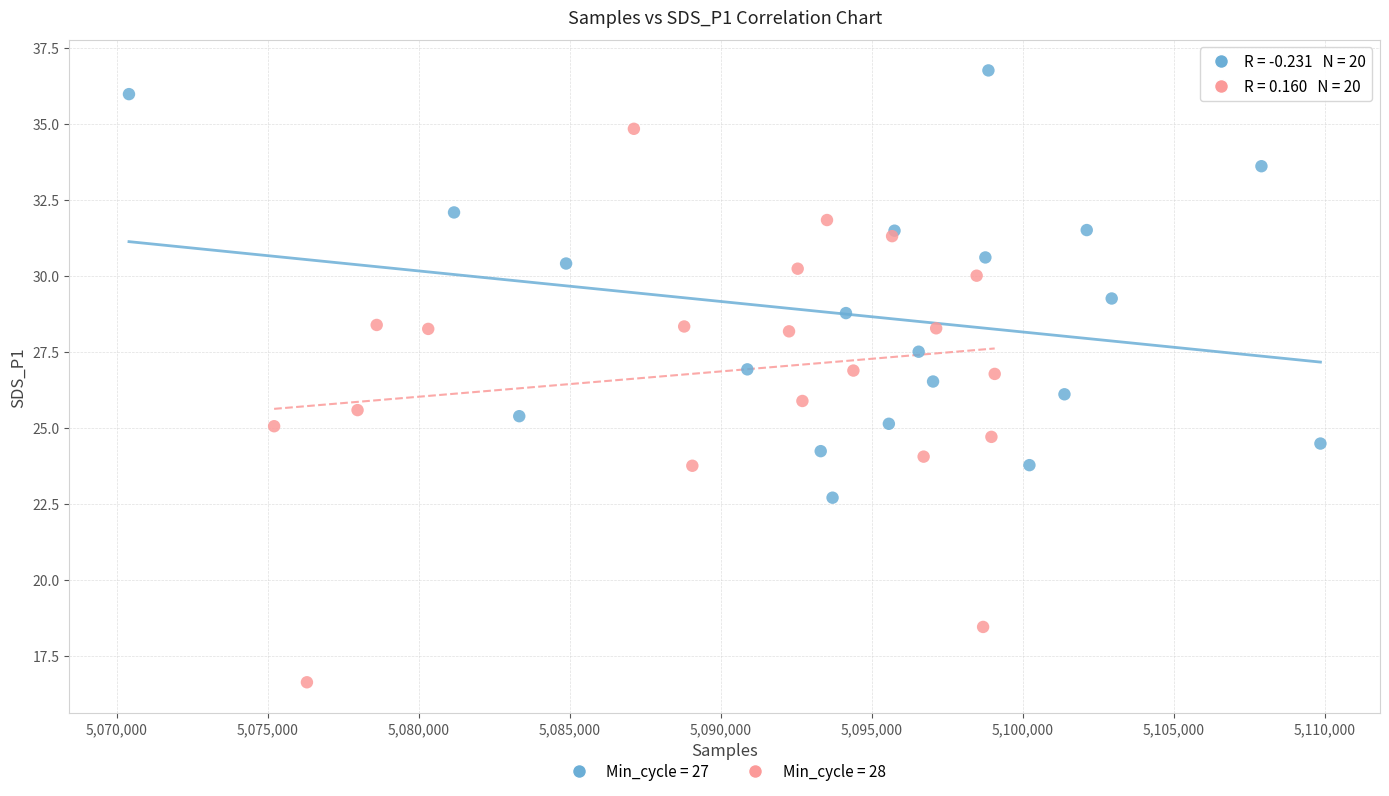

Which series contains the lowest Y value?

Min_cycle = 28